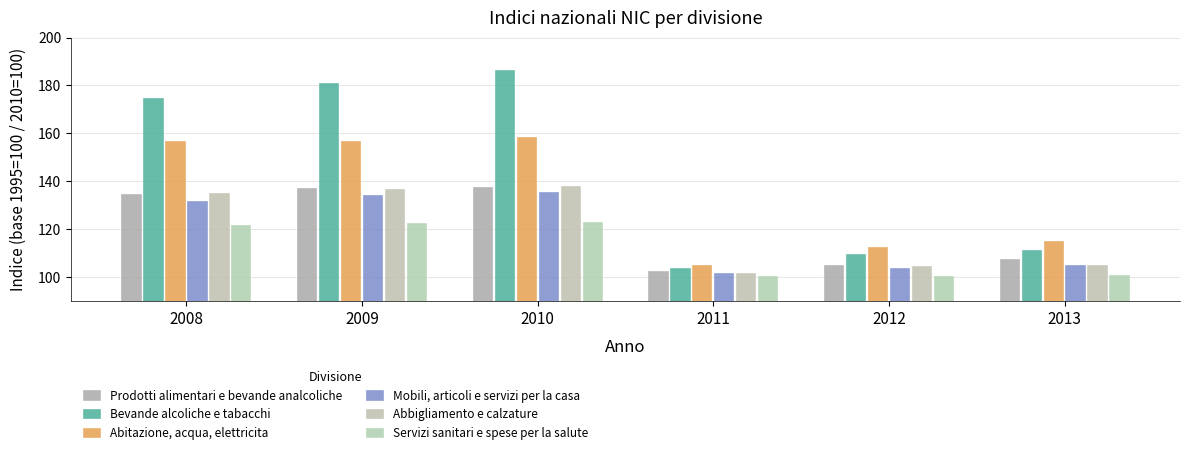

What is the average value of the Abbigliamento e calzature series?

120.1